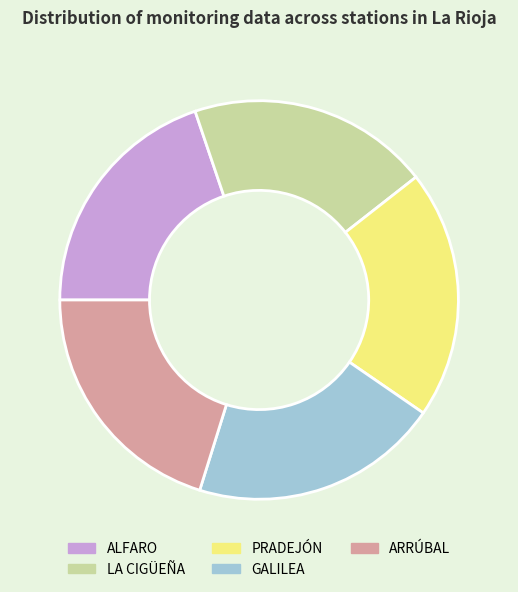

The LA CIGÜEÑA slice represents 20% of the pie. True or false?

True